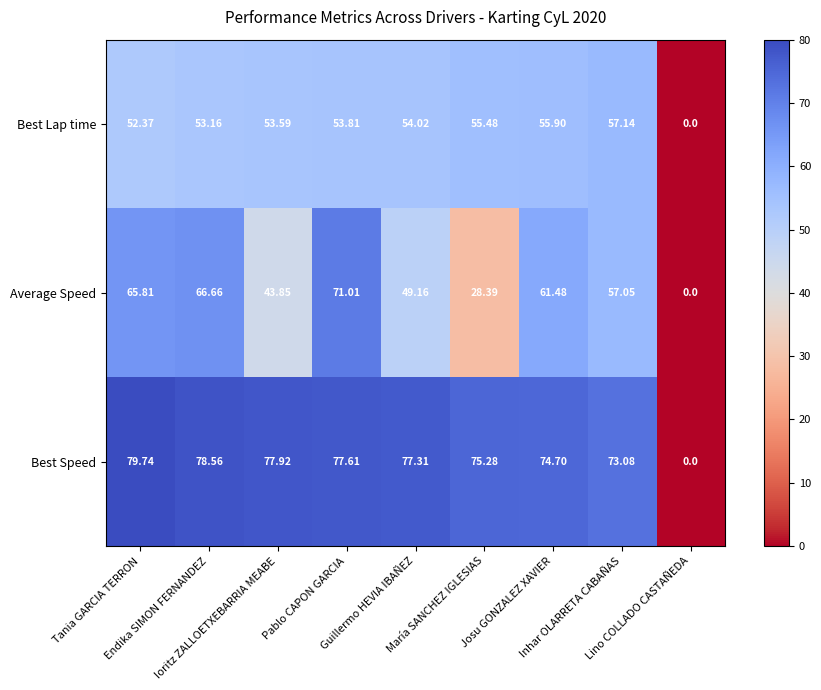

Which series changed the most between Endika SIMON FERNANDEZ and María SANCHEZ IGLESIAS?

Average Speed